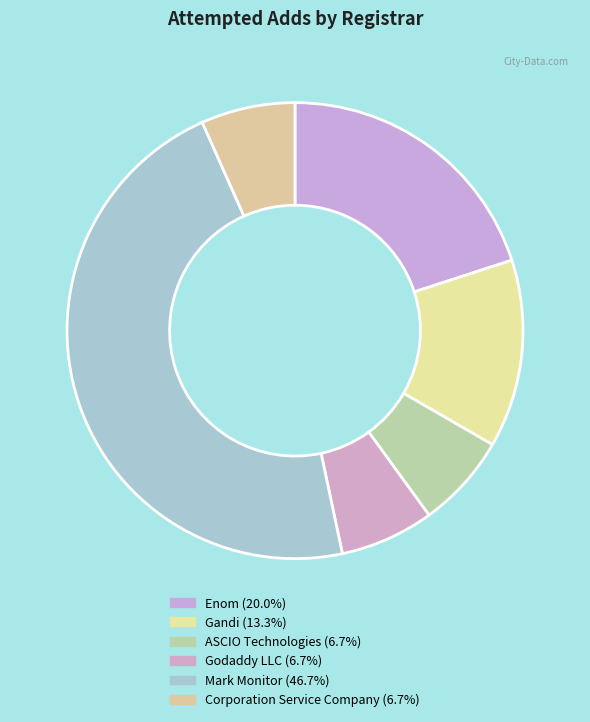

Is the sum of Gandi and Godaddy LLC greater than half?

No